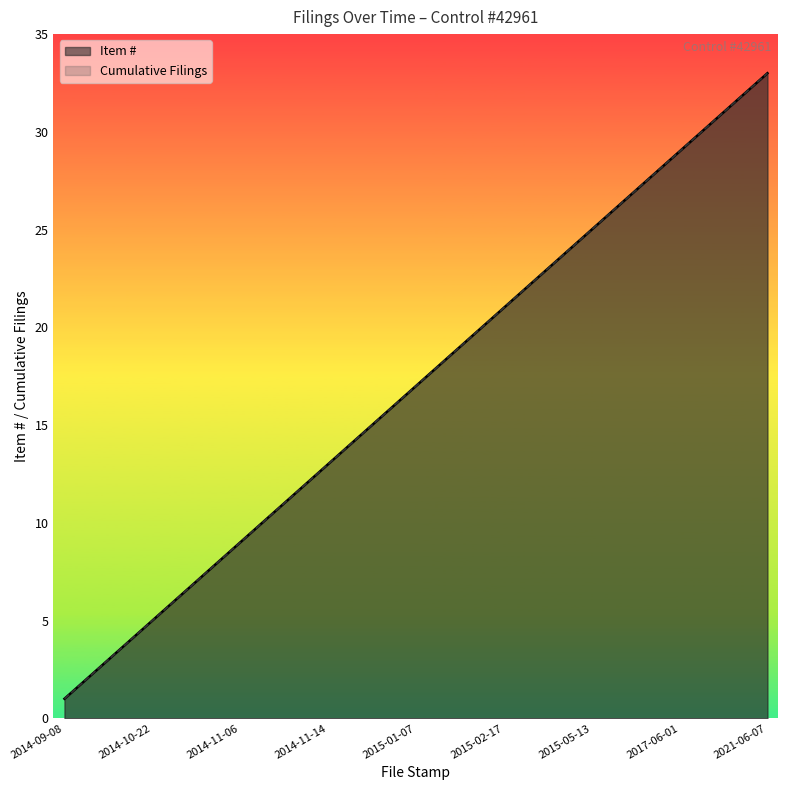

Which has a higher value, 2014-10-22 or 2017-06-16?

2017-06-16